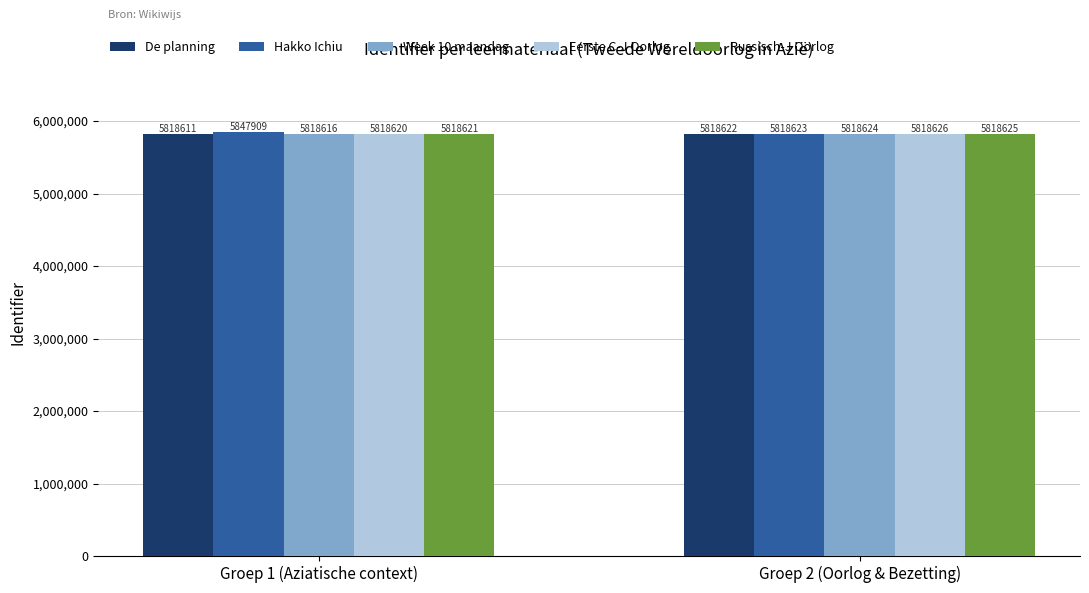

What is the average value of the Eerste C-J Oorlog series?

5818623